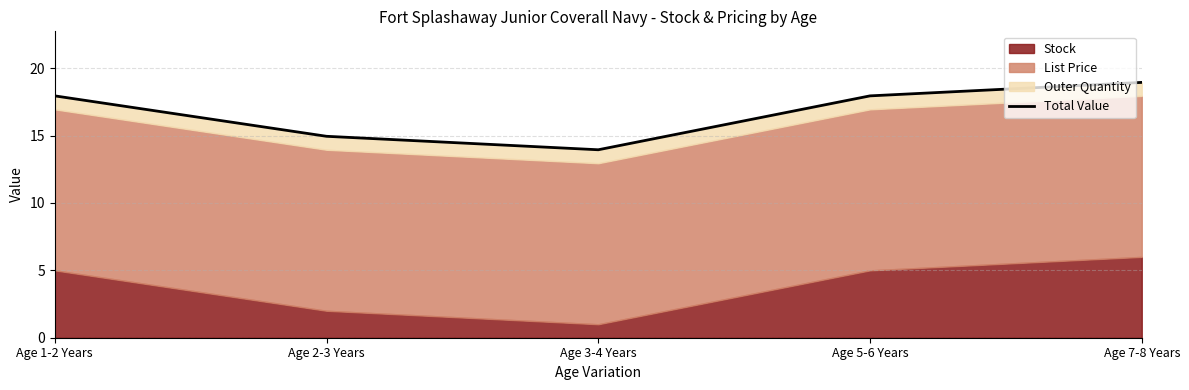

Is it true that the value at Age 7-8 Years is 4.8?

False